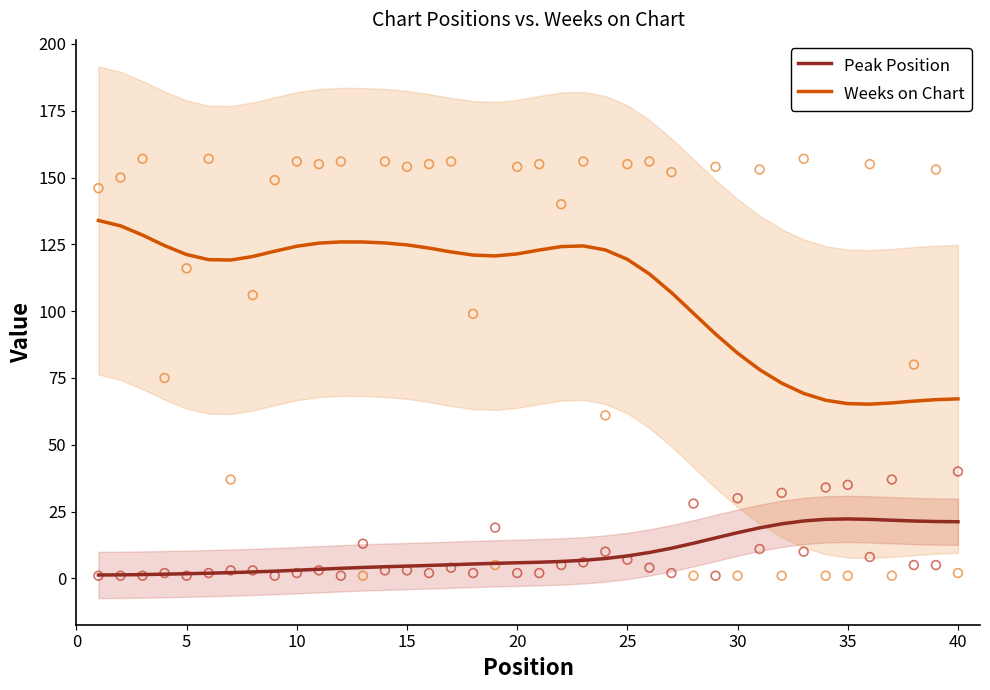

Which series reaches the maximum Y coordinate?

Weeks on Chart